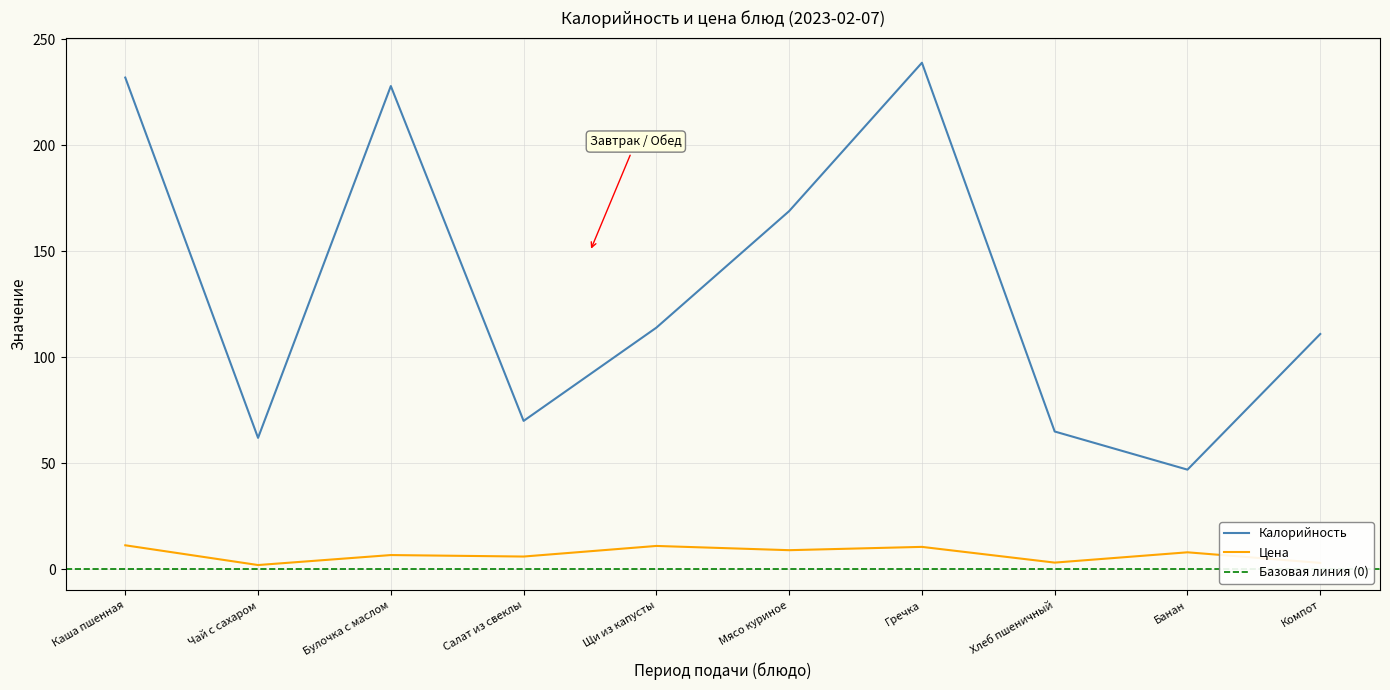

True or false: Цена and Калорийность cross at least once.

False